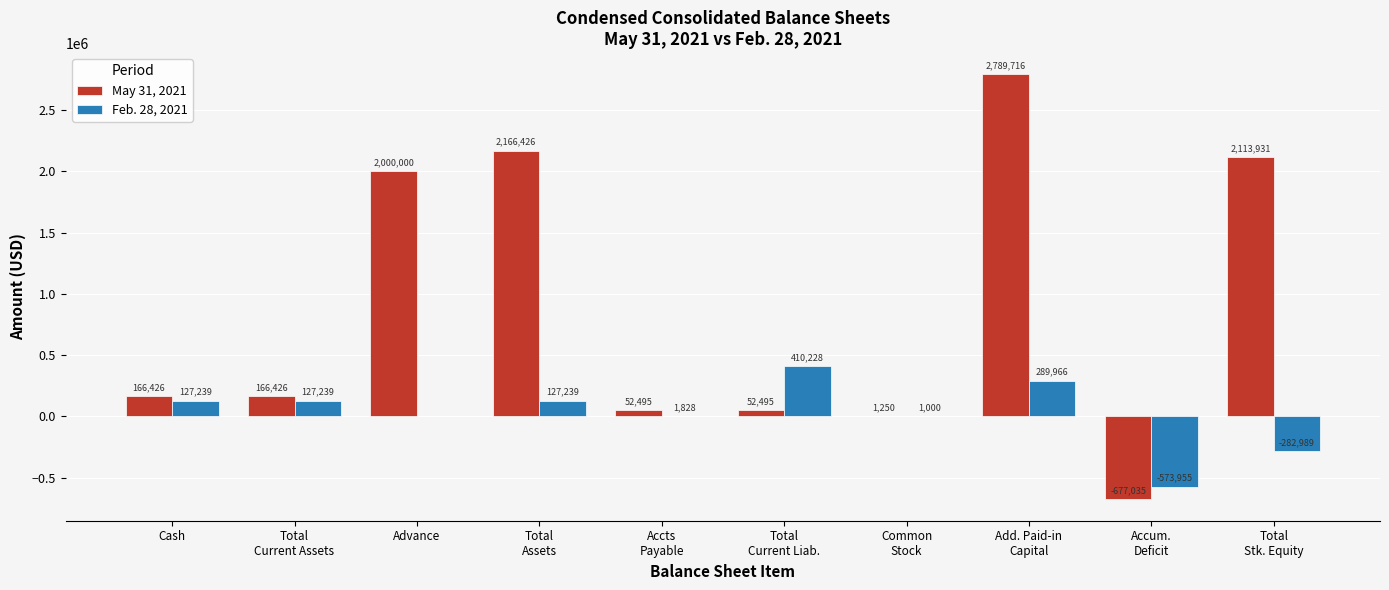

What is the highest value of the May 31, 2021 series?

2789716